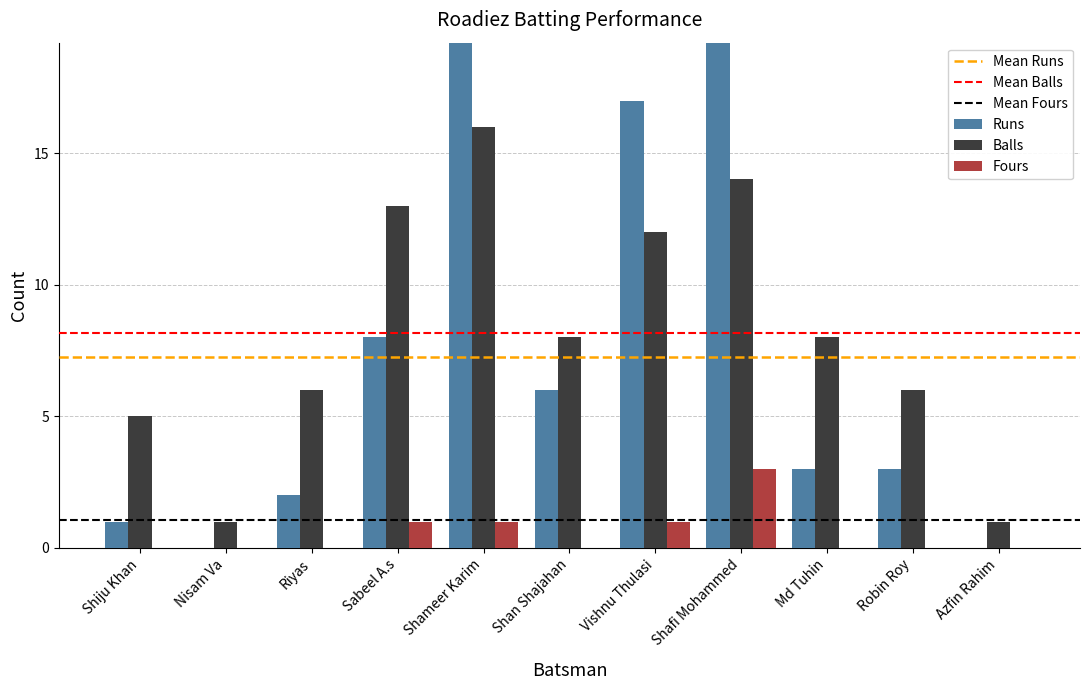

What position from the right is Shameer Karim?

7